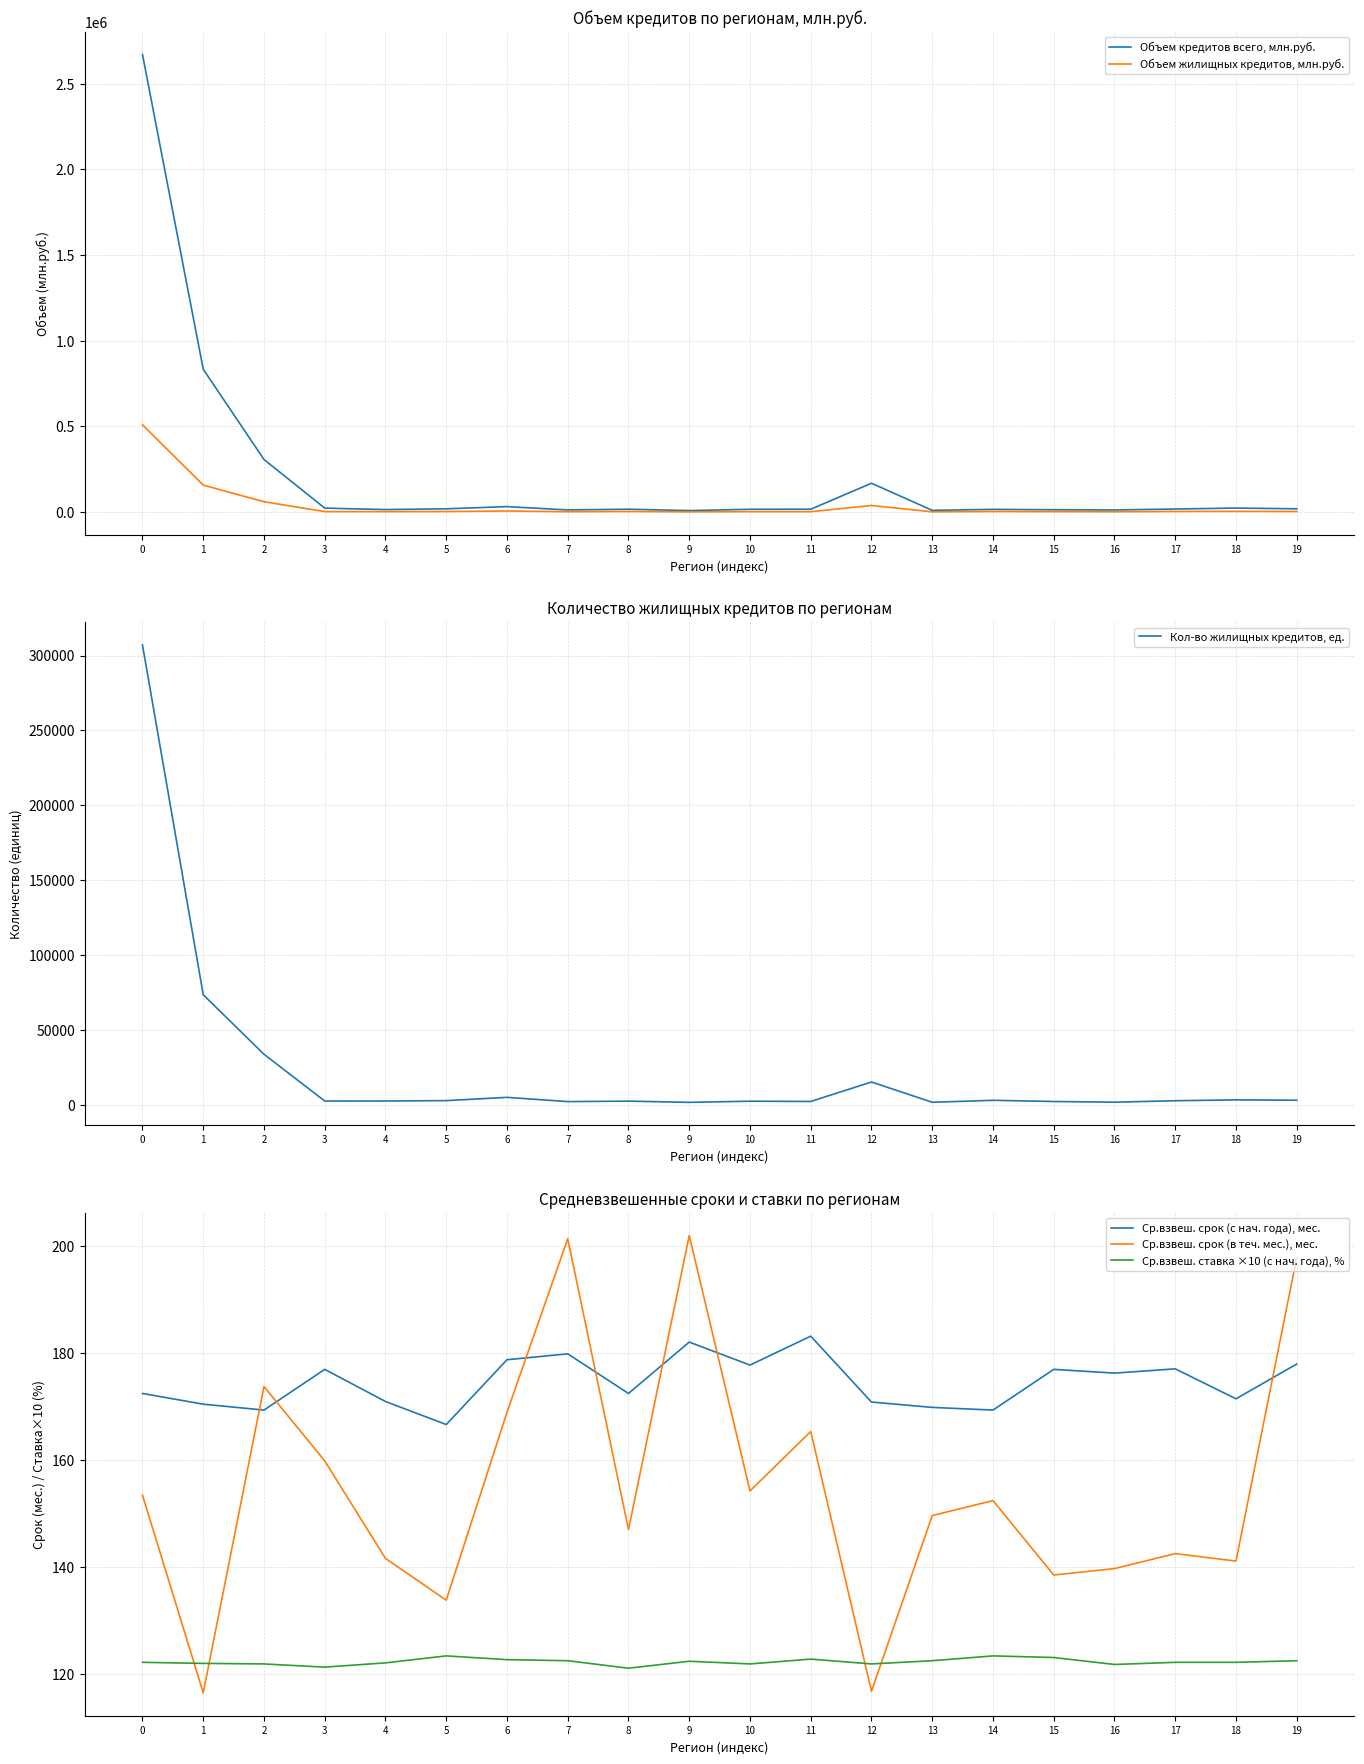

Which series has the largest total across all categories?

Объем кредитов всего, млн.руб.